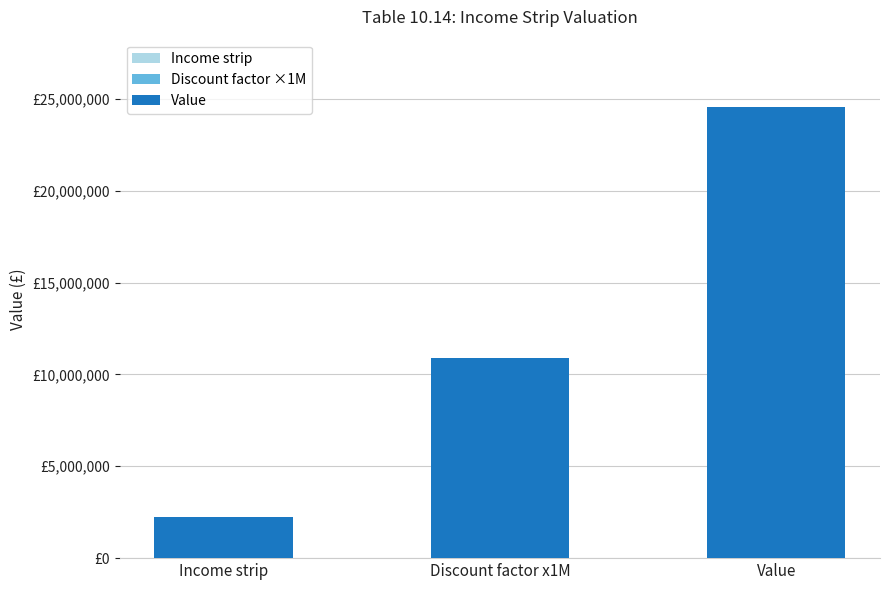

Are the bars horizontal?

No